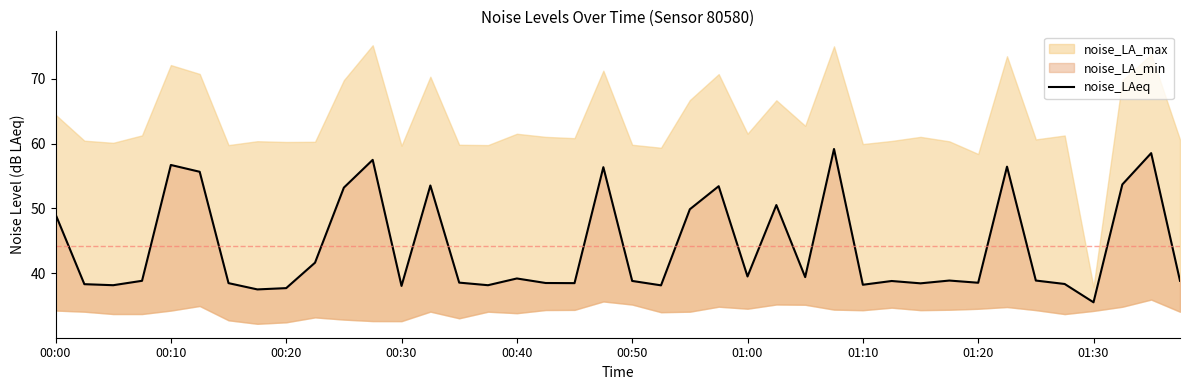

What position from the left is 00:10?

5